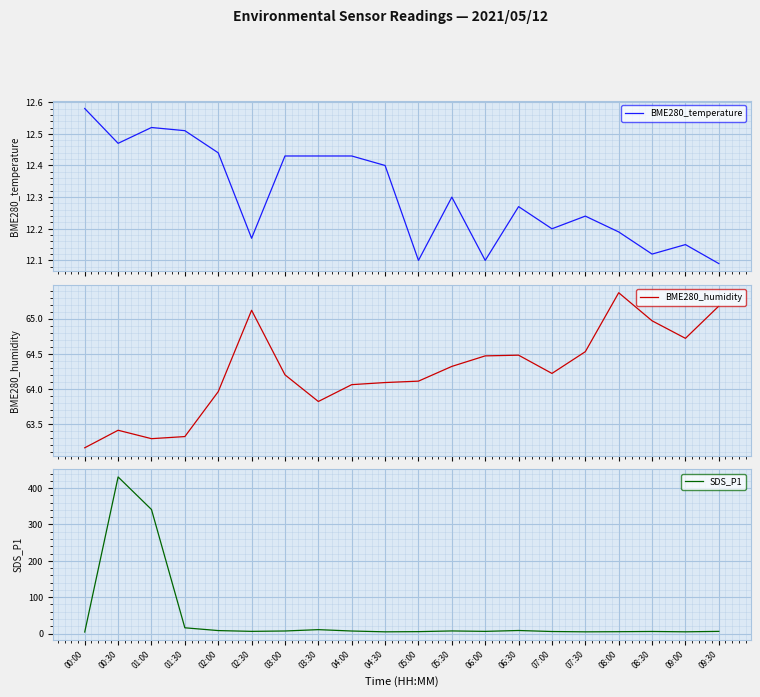

What is the sum of the BME280_temperature values at 02:00 and 07:30?

24.7